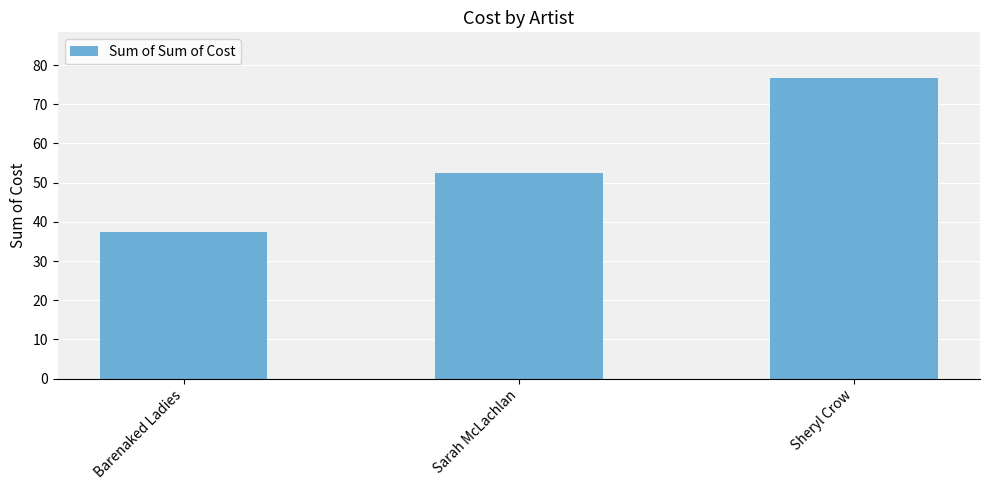

True or false: the data shows 37.5 at Barenaked Ladies.

True